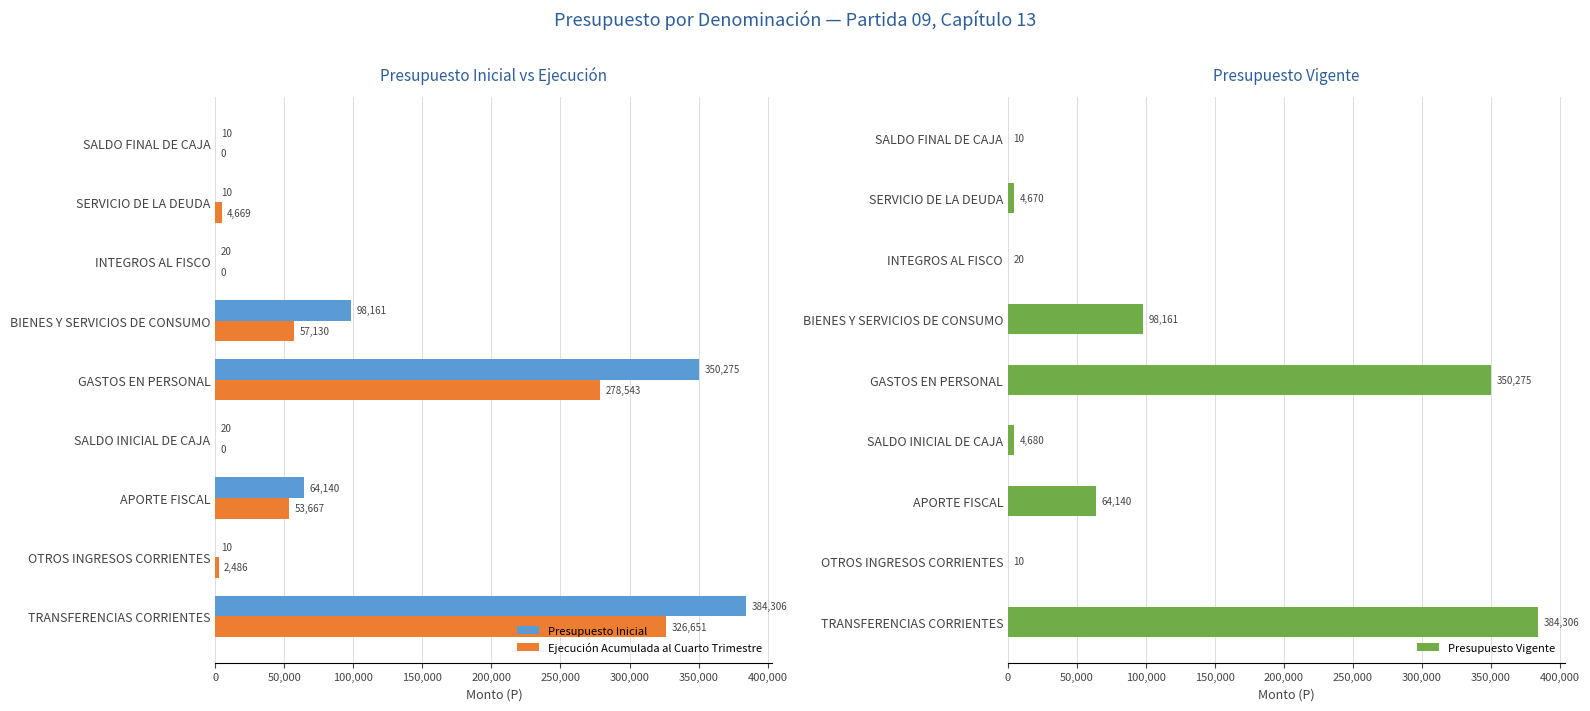

The Presupuesto Inicial series shows 64140 at APORTE FISCAL. True or false?

True